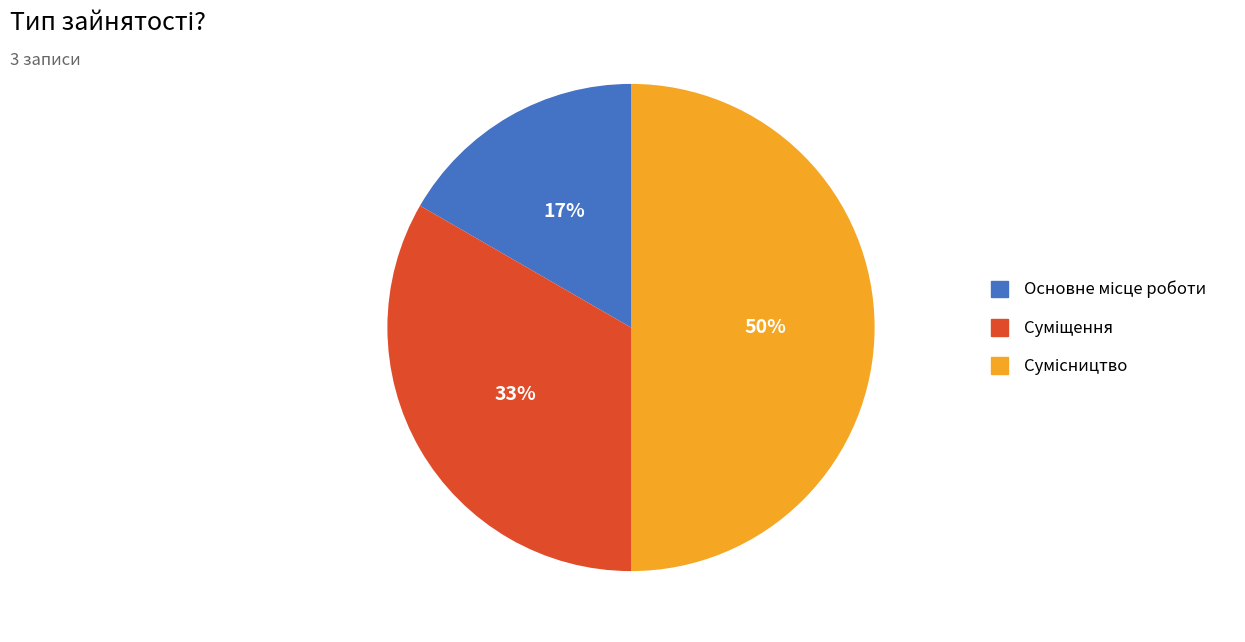

To the nearest percent, what is the average slice percentage?

33%